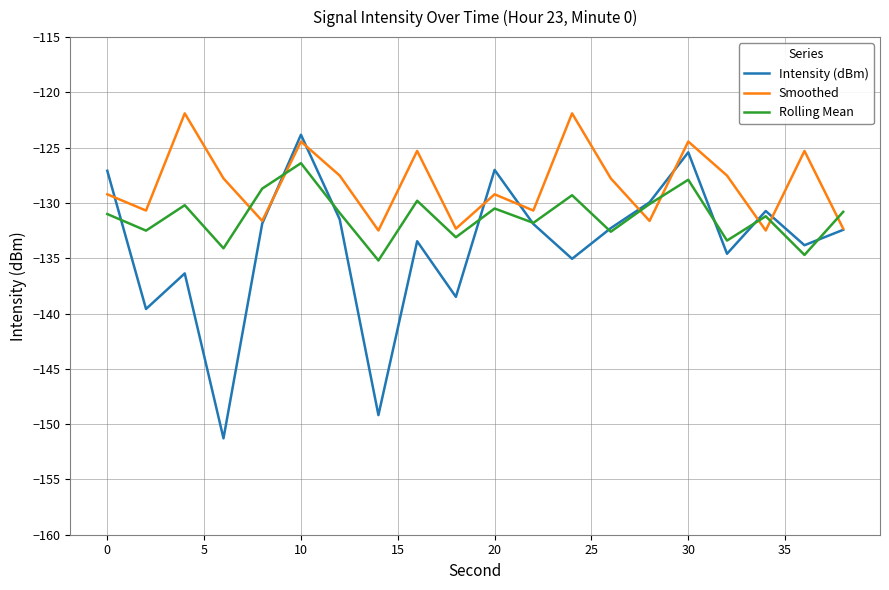

List the series in order of their overall mean, lowest first.

Intensity (dBm), Rolling Mean, Smoothed